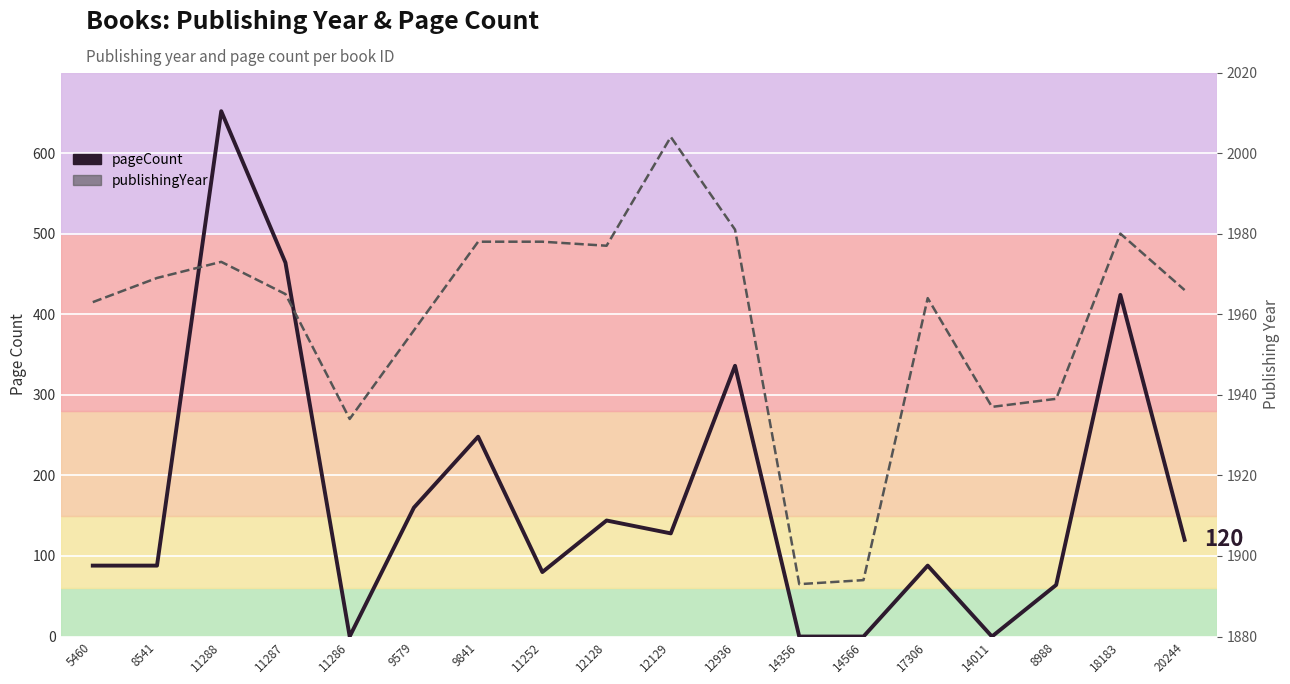

How many data points does each series have?

18